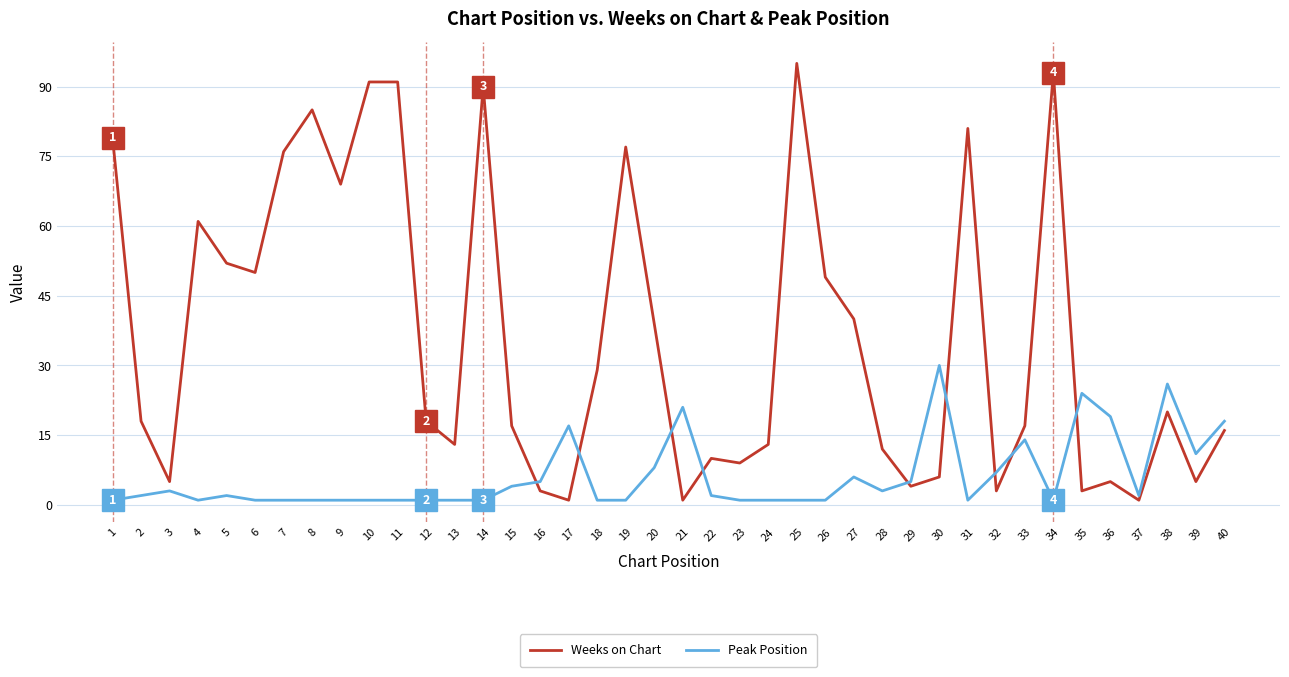

True or false: Weeks on Chart has a value of 75 at 5.

False